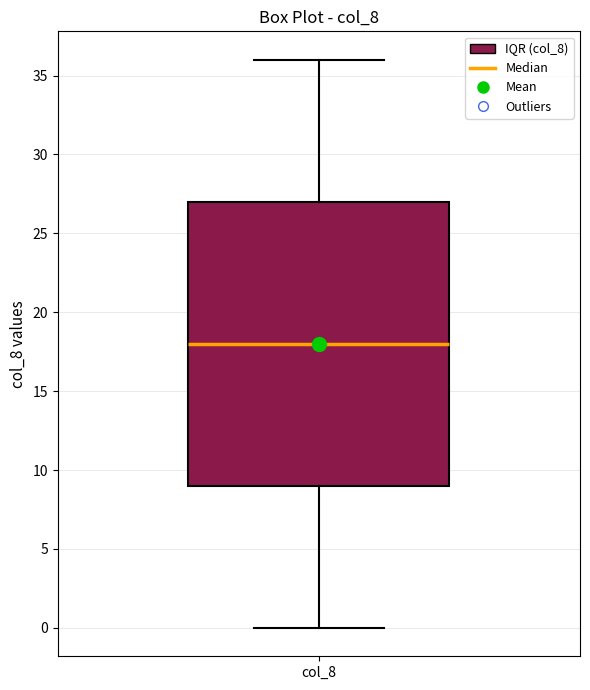

Read this box plot against the y-axis: the position of the median line, the range covered by the box, and the ends of both whiskers. The values are not printed on the chart, so give them approximately, as read against the axis.

median 18, box 9 to 27, whiskers 0 to 36